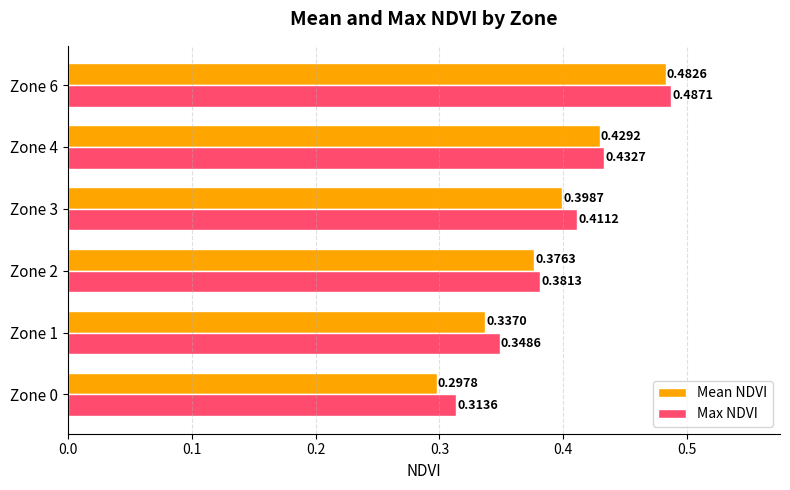

What is the difference between the second highest and minimum values in the Max NDVI series?

0.1